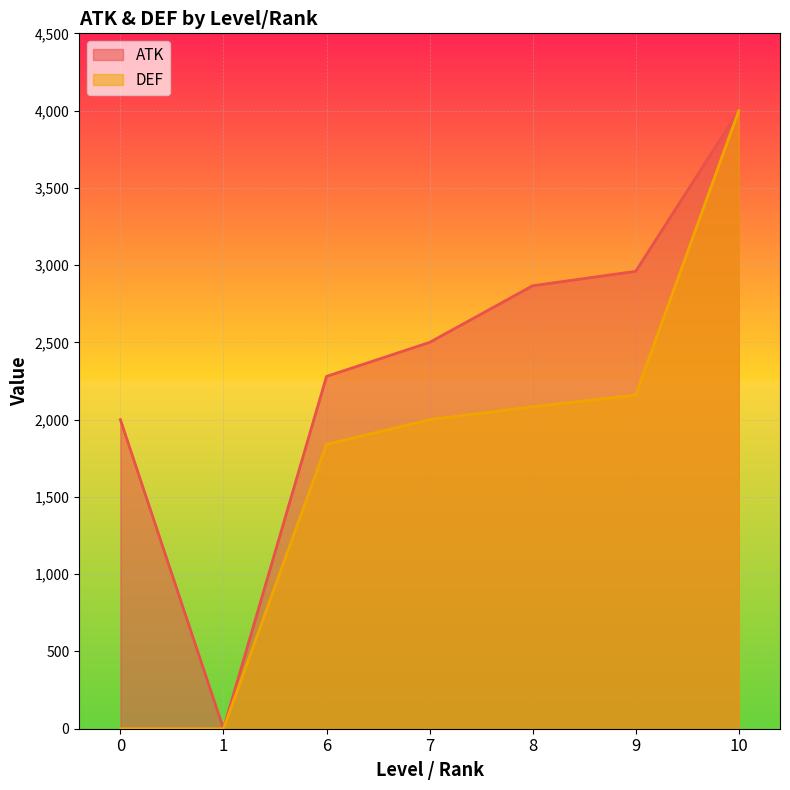

What is the spread (max minus min) of values at 8?

783.3